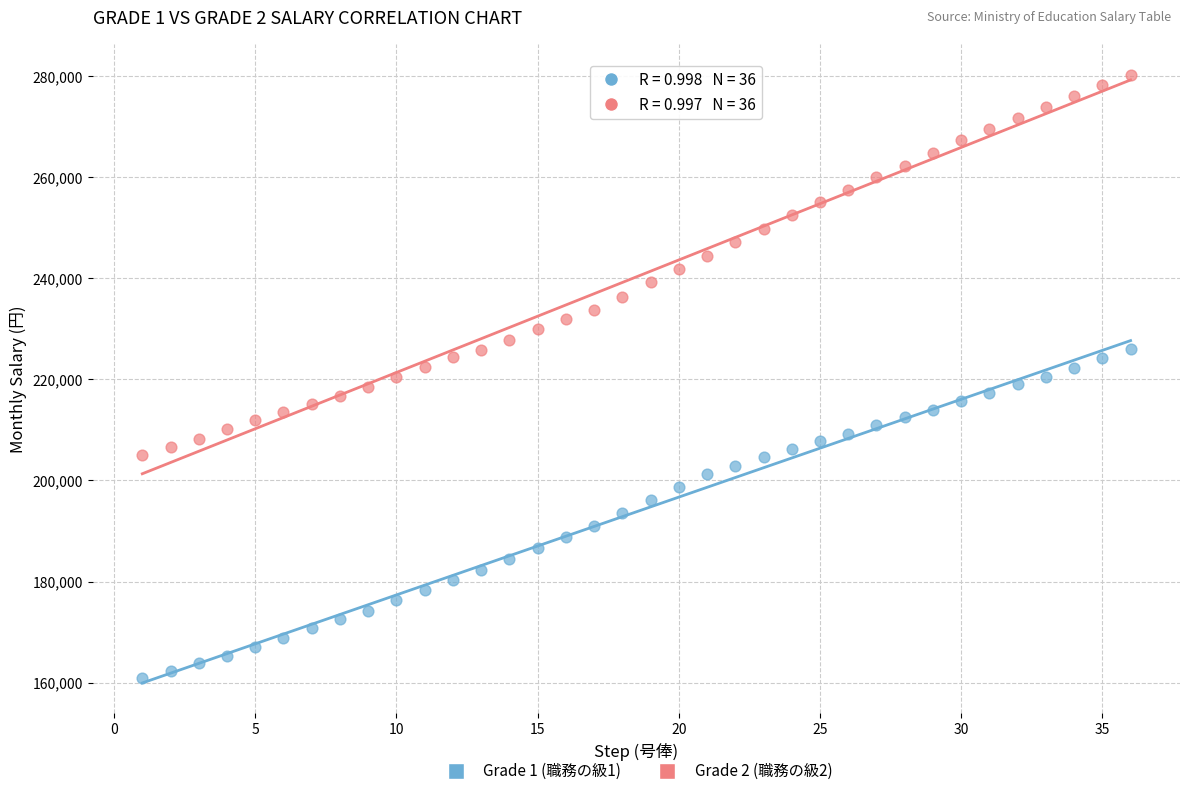

Across all data points, what is the range of X values (max minus min)?

35